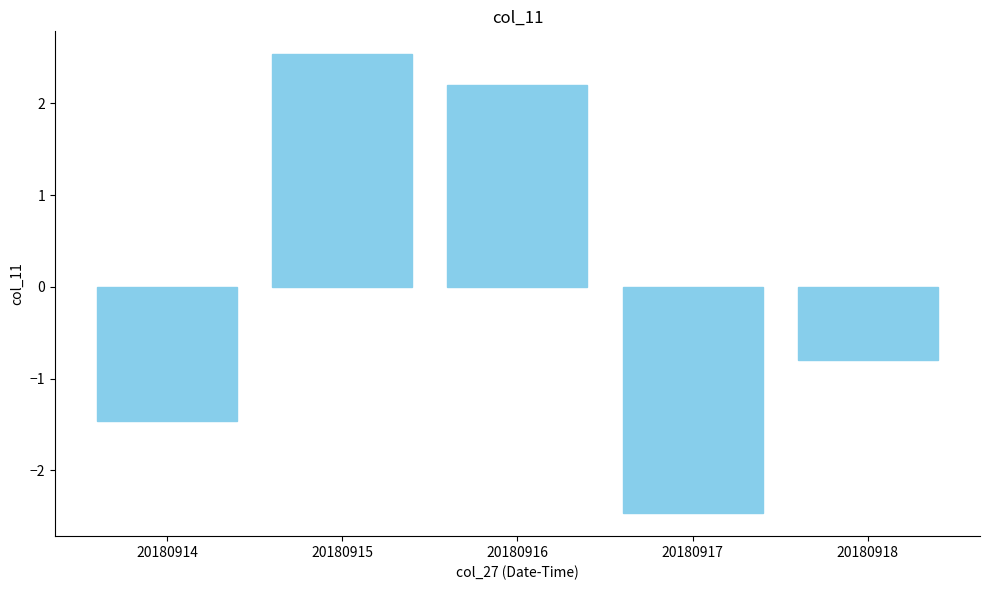

At which label is the value closest to 0?

20180918